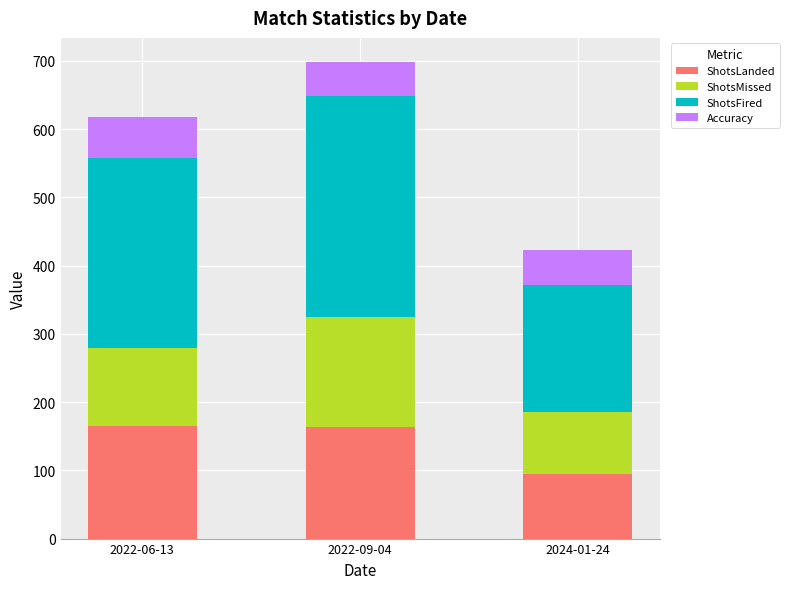

What is the lowest value of the ShotsLanded series?

95.0